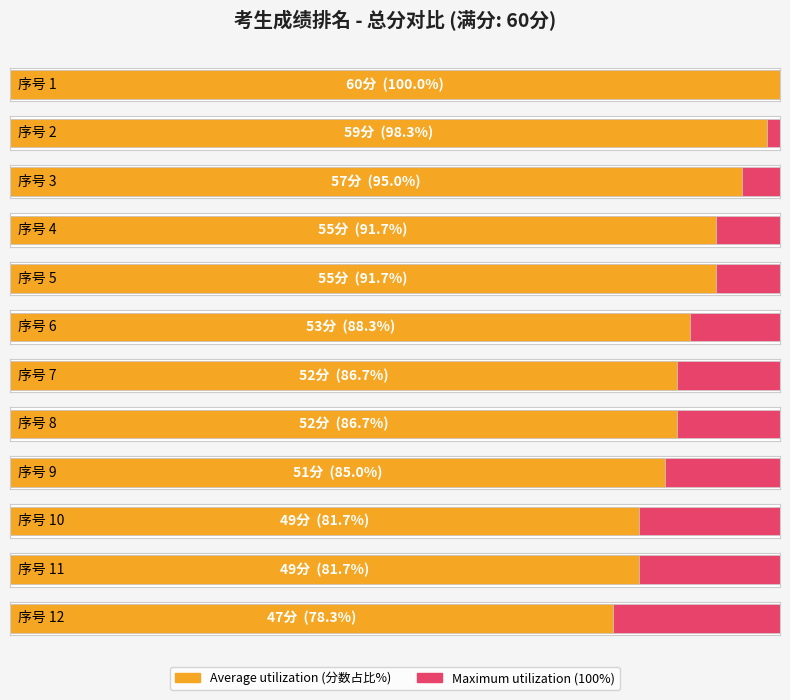

At 8, list the series in order from largest to smallest.

Average utilization, Maximum utilization